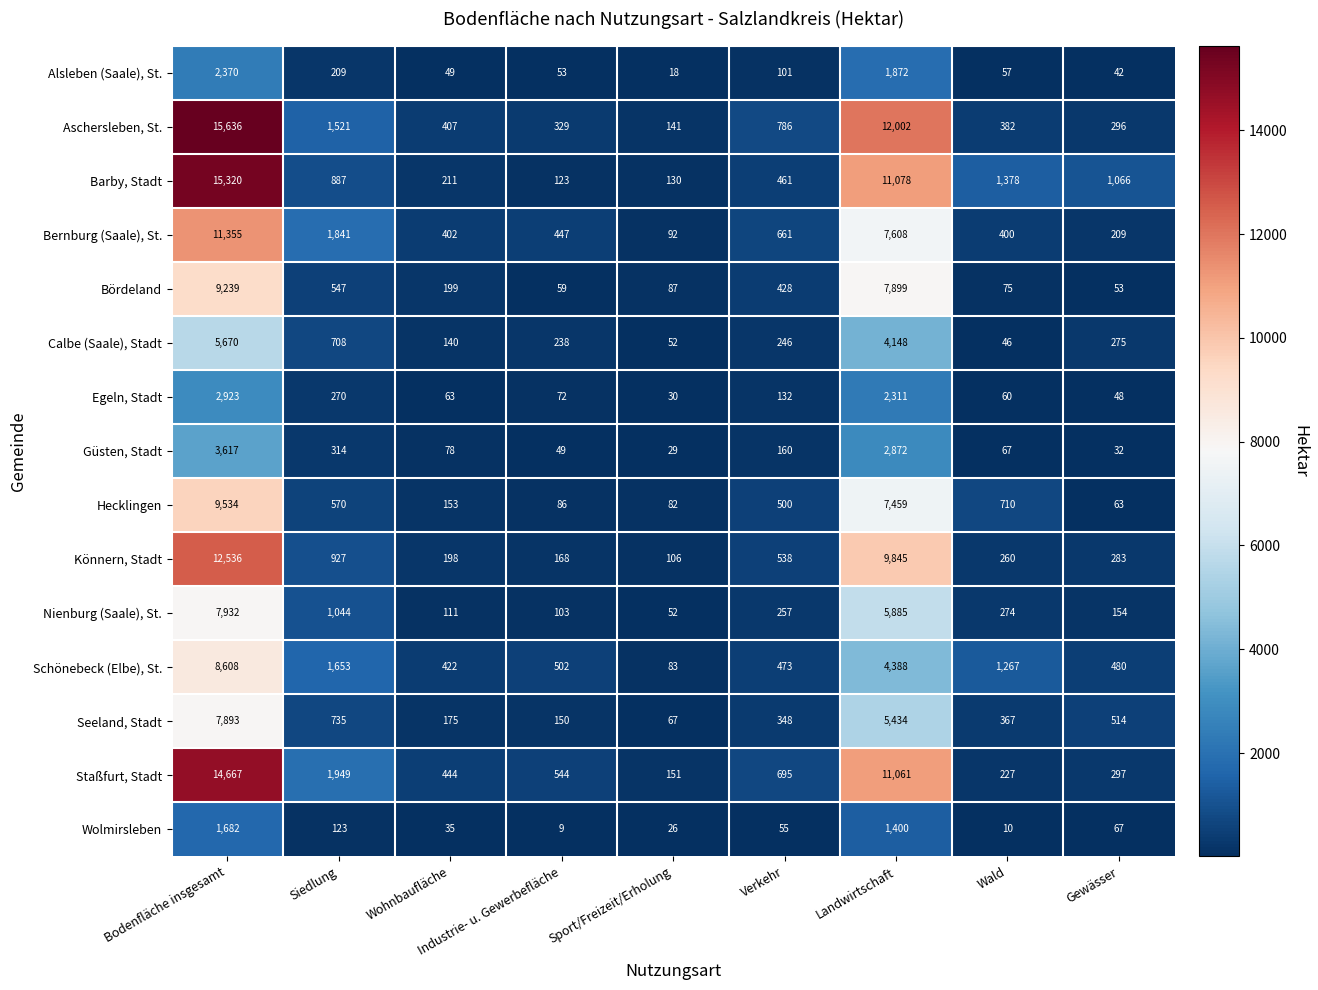

At which label does Könnern, Stadt first exceed 283?

Bodenfläche insgesamt